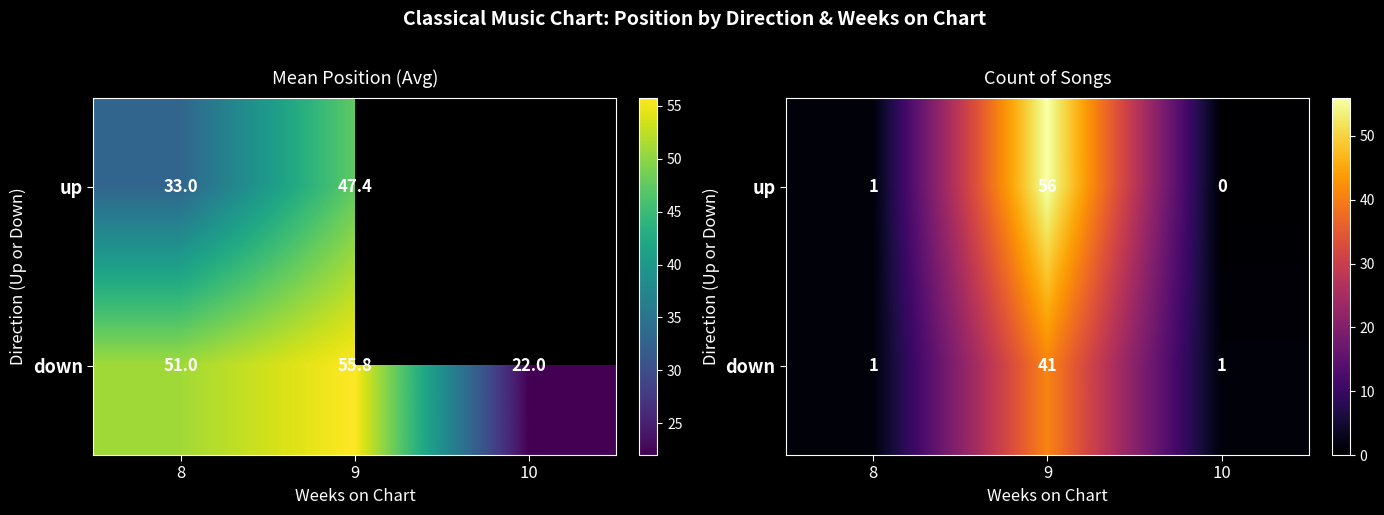

Which series changed the most between 8 and 9?

up